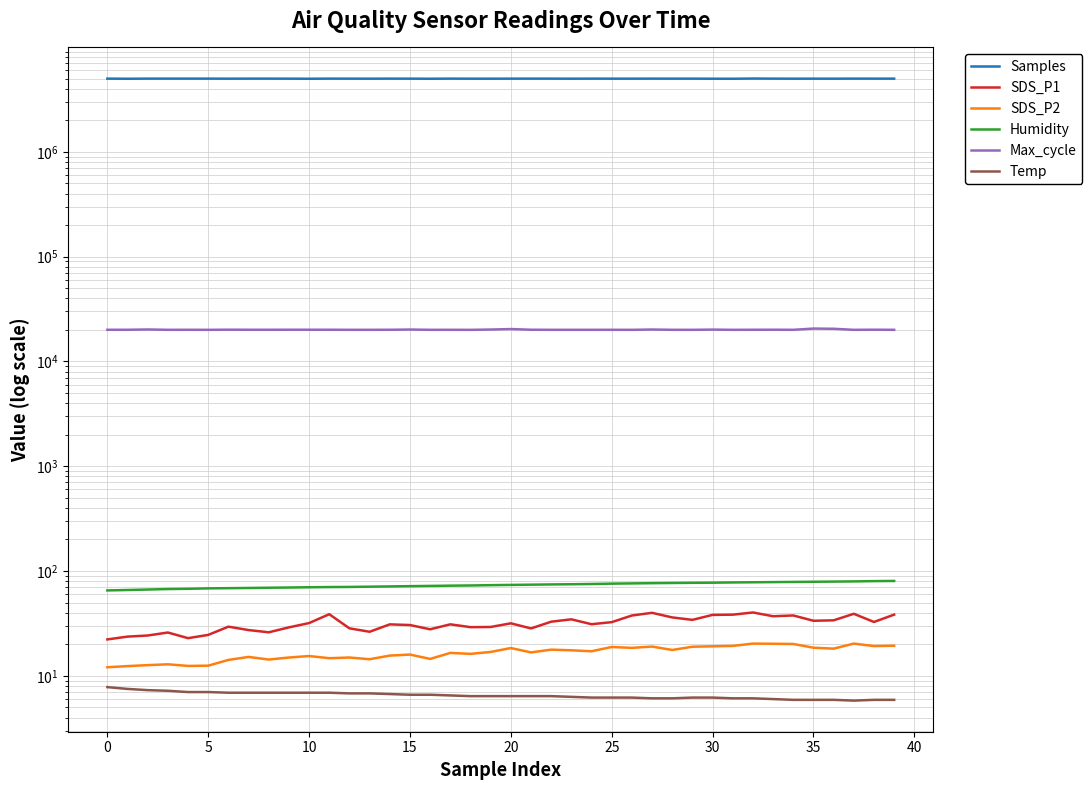

How many data points in SDS_P2 are above 16?

23